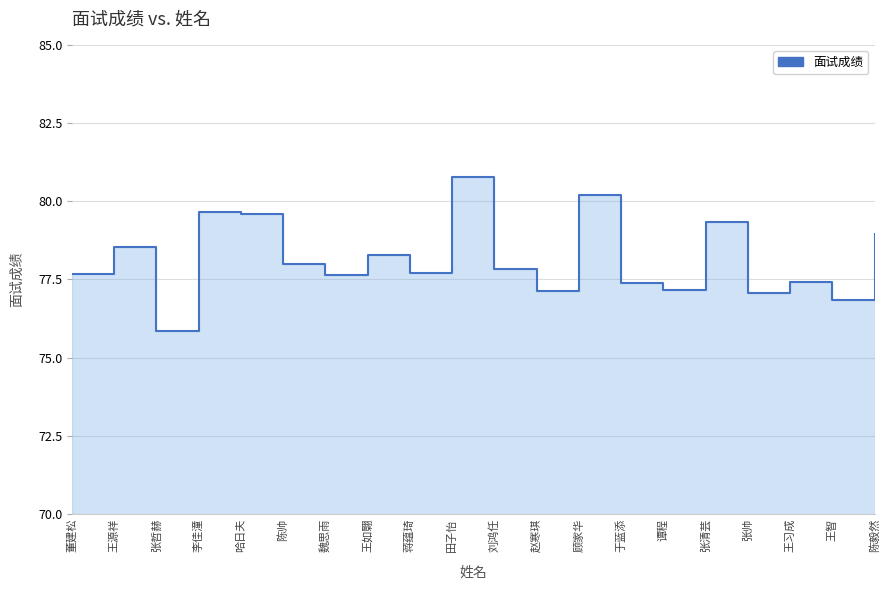

Reading right to left, what are all the values shown in this chart?

陈毅然=78.9	王智=76.8	王习成=77.4	张帅=77.1	张清芸=79.3	谭程=77.1	于蓝添=77.4	顾家华=80.2	赵寒琪=77.1	刘鸿任=77.8	田子怡=80.8	蒋蕴琦=77.7	王如翾=78.3	魏思雨=77.6	陈帅=78.0	哈日夫=79.6	李佳潼=79.7	张哲赫=75.8	王源祥=78.5	董建松=77.7